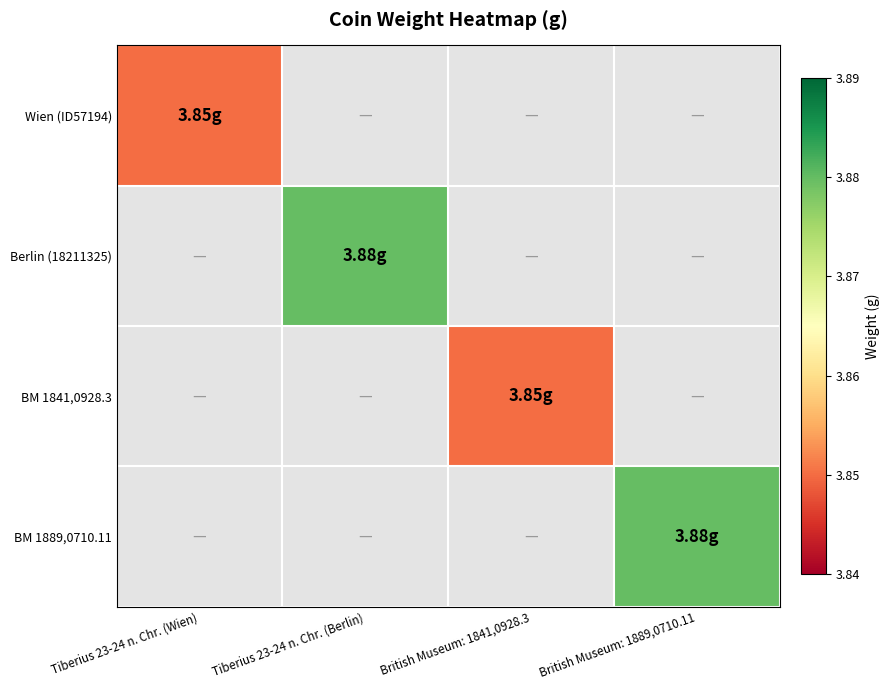

Which has a higher value, Tiberius 23-24 n. Chr. (Berlin) or British Museum: 1889,0710.11?

Tiberius 23-24 n. Chr. (Berlin)